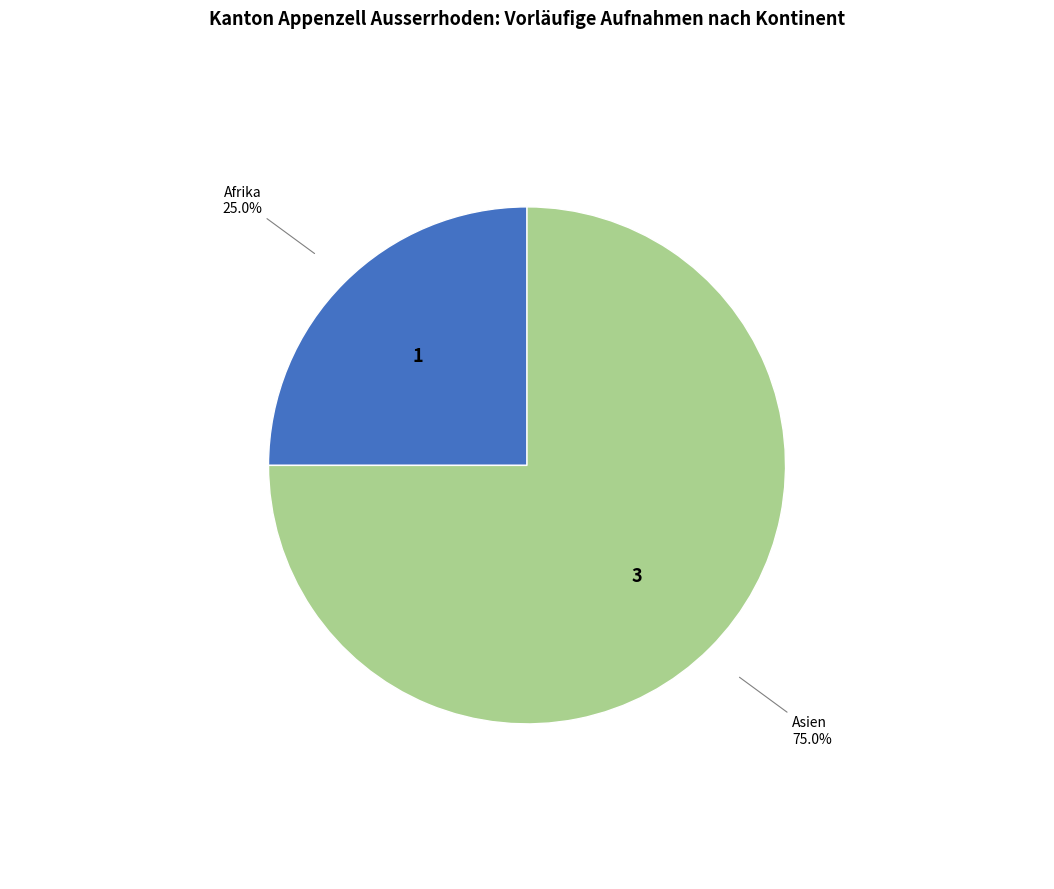

To the nearest percent, what is the difference between the largest and smallest slice percentages?

50%